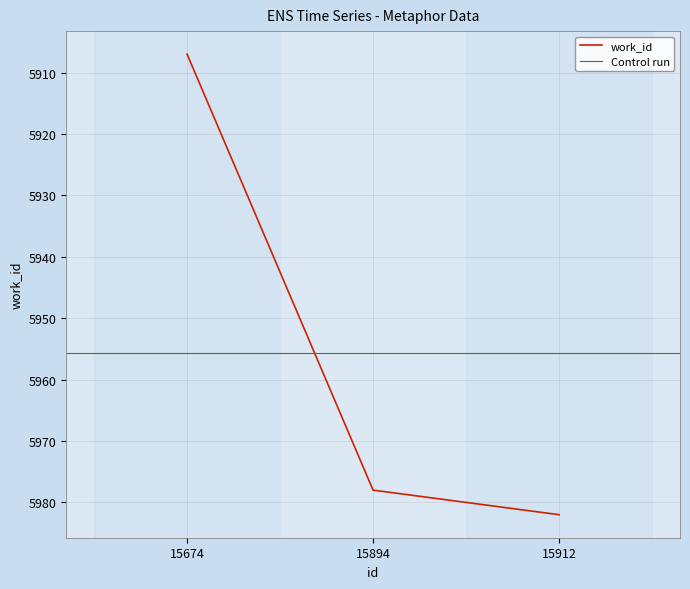

Rank the categories by value from lowest to highest.

15674, 15894, 15912